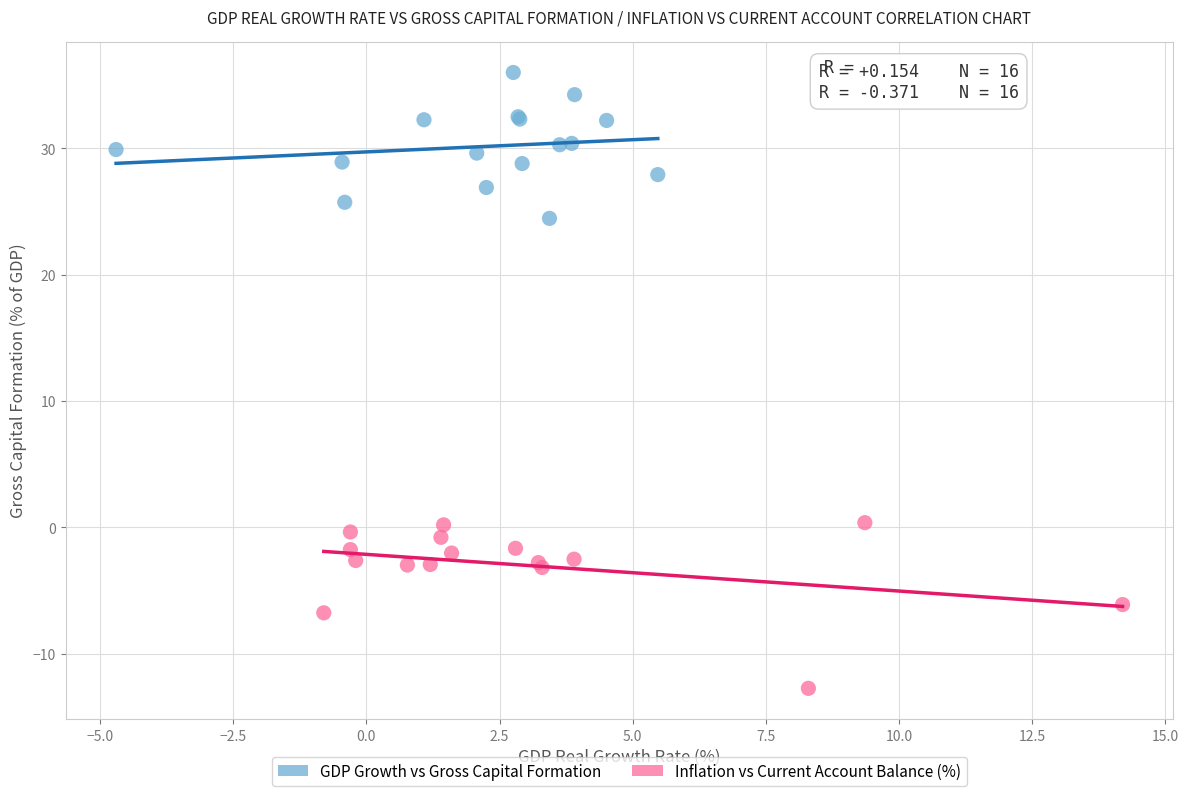

Which series contains the lowest Y value?

Inflation vs Current Account Balance (%)